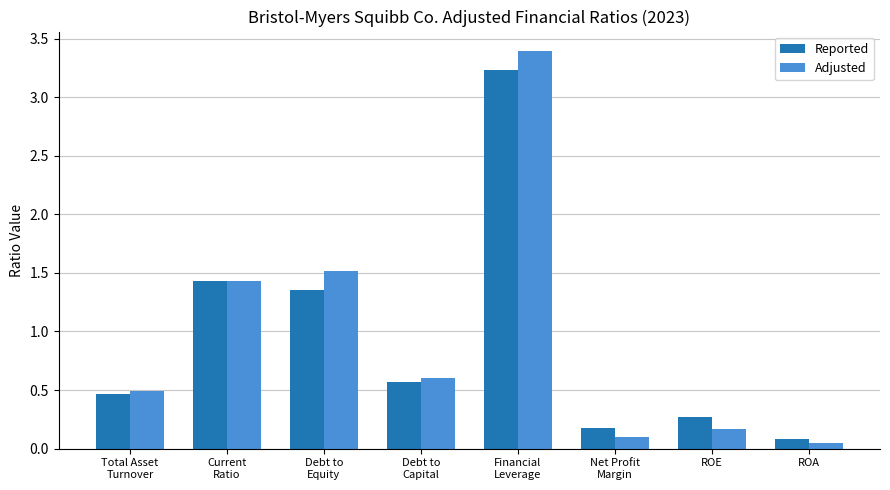

List the series in order of their peak value, highest first.

Adjusted, Reported